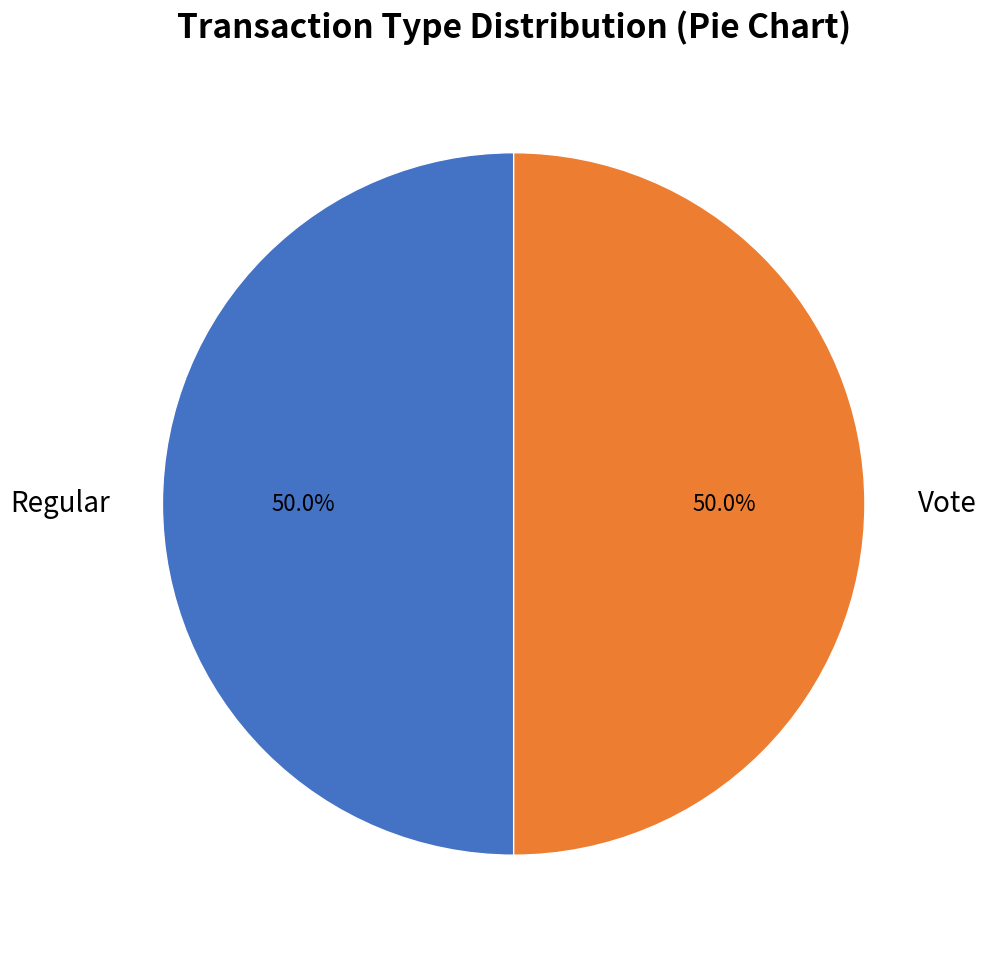

Approximately how many times larger is the value at Regular compared to Vote?

1.0